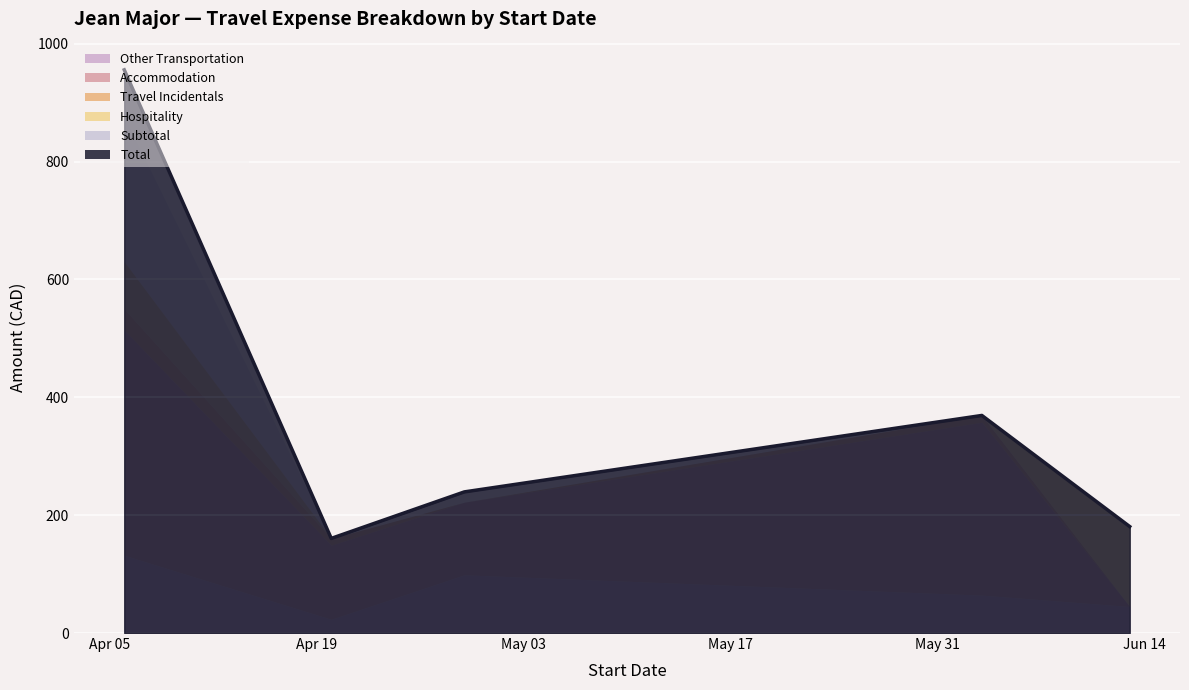

What is the difference between the highest and lowest values at 2011-04-06?

919.6